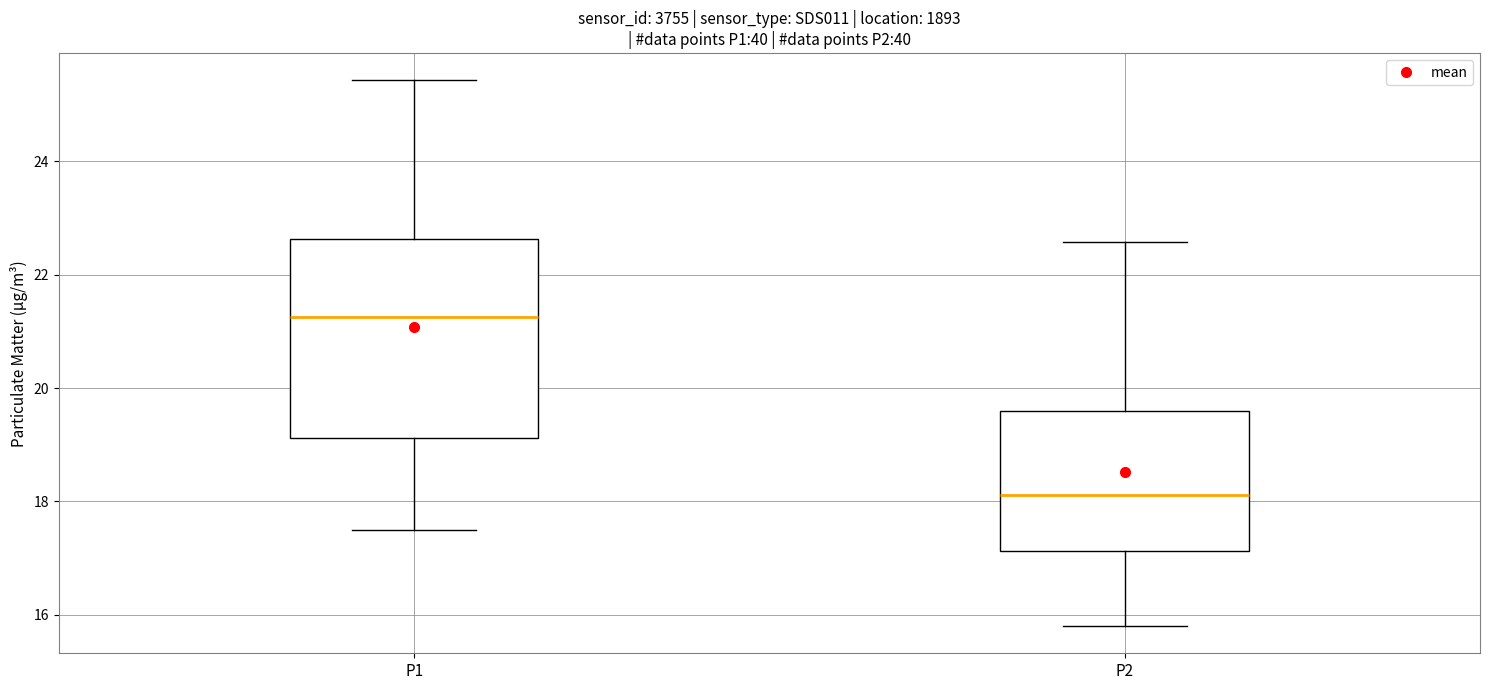

Which box's median line is the lowest?

P2